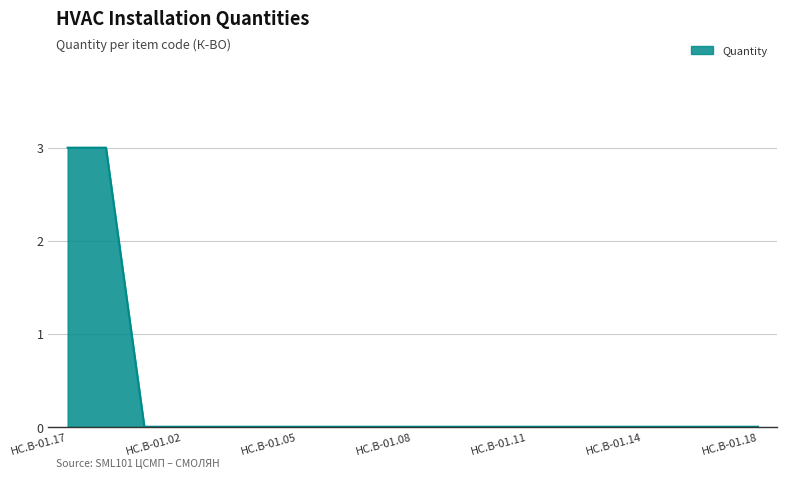

What is the difference between the maximum and minimum values?

3